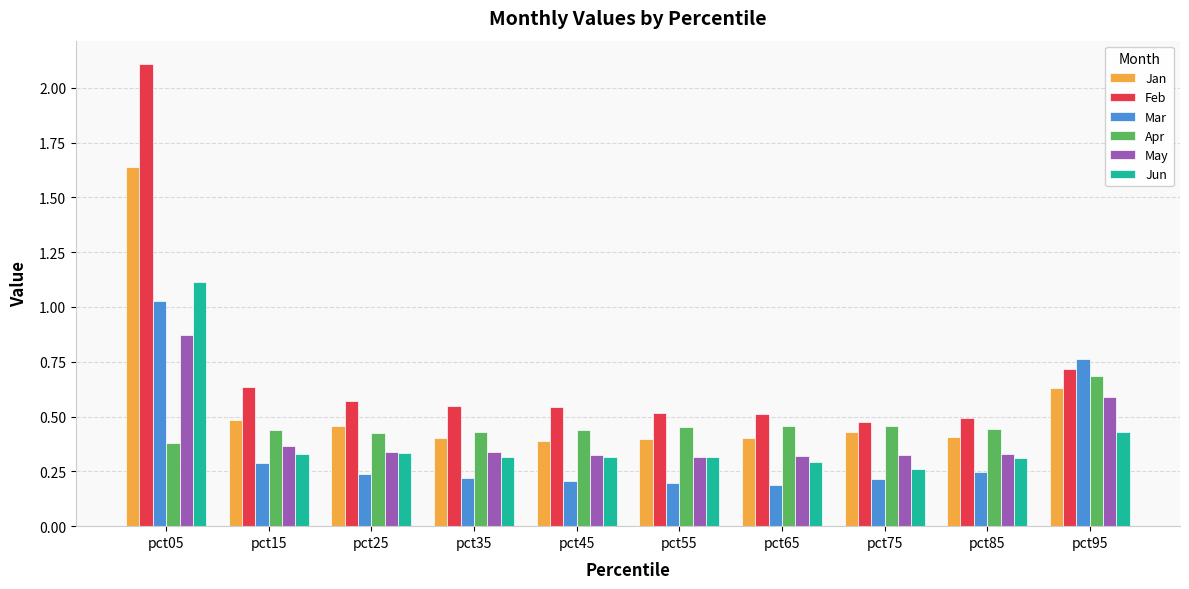

The value of Jun at pct95 is 0.7. True or false?

False